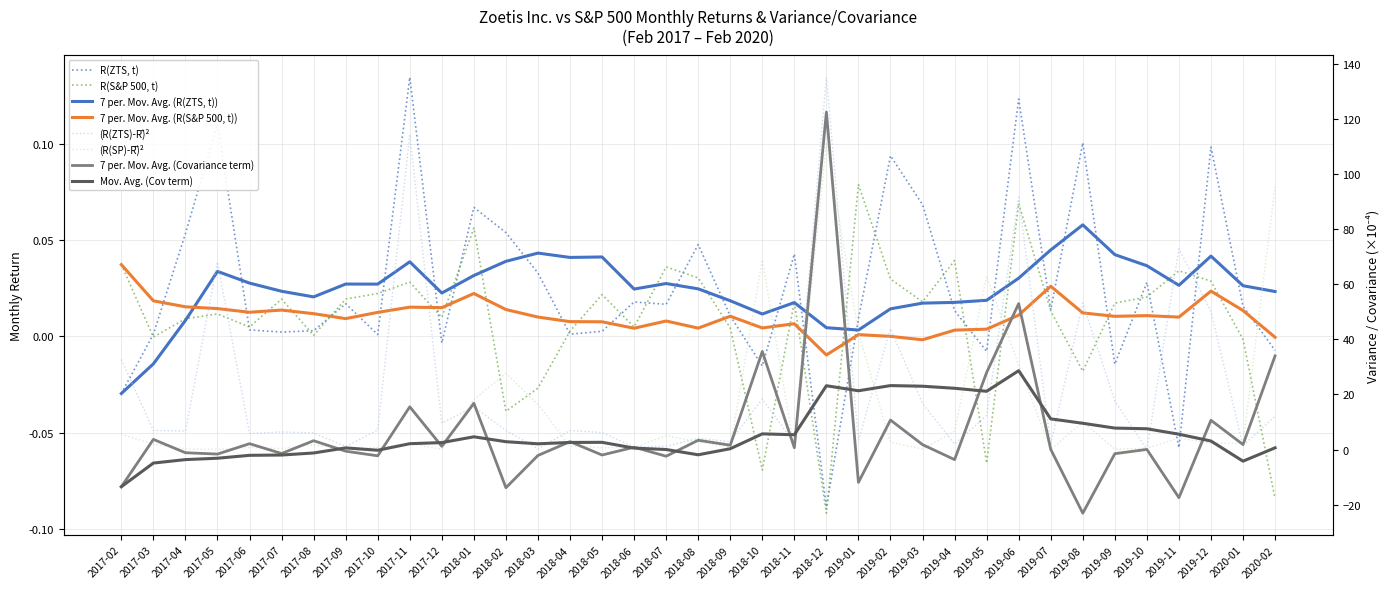

What is the spread (max minus min) of values at 2017-08?

6.0